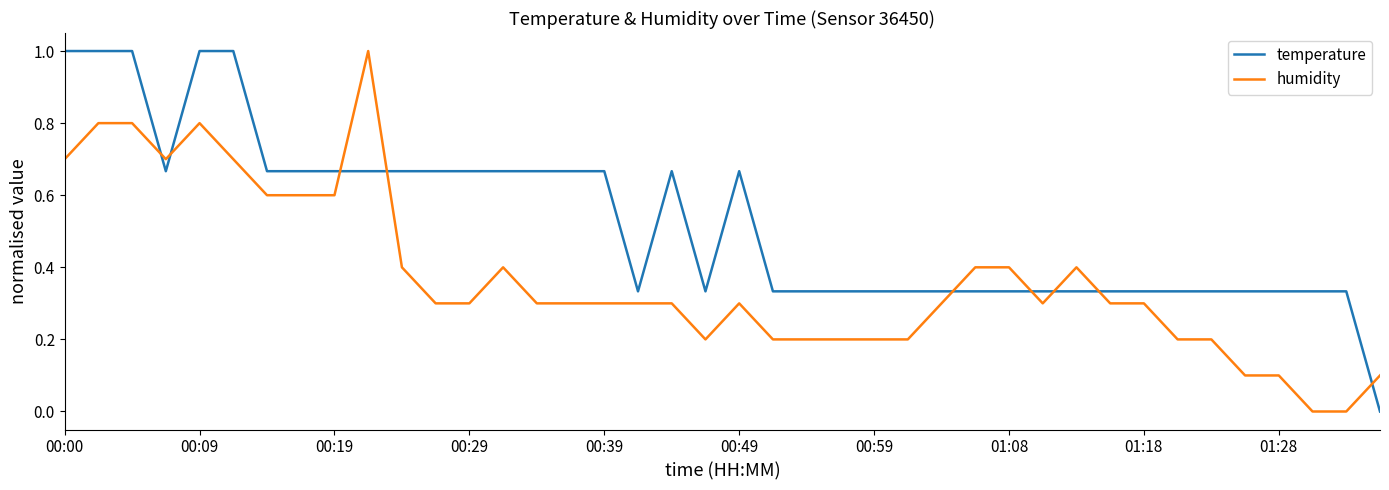

How many times do humidity and temperature cross each other?

9